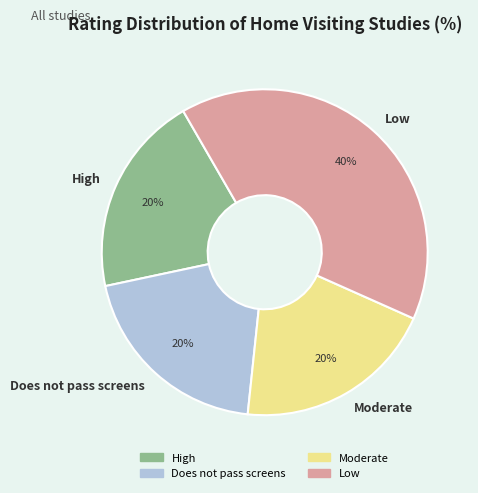

To the nearest percent, what portion does High represent?

20%